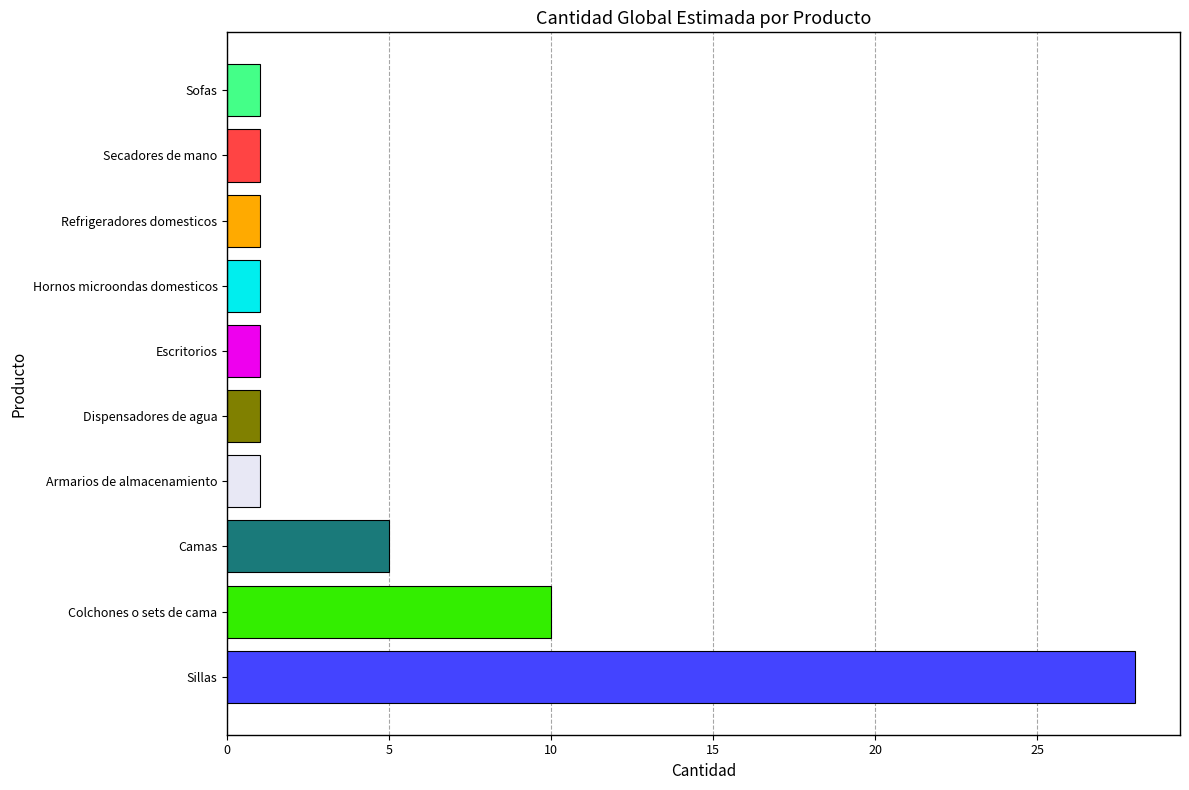

Reading bottom to top, transcribe all the data shown in this chart.

Sillas=28	Colchones o sets de cama=10	Camas=5	Armarios de almacenamiento=1	Dispensadores de agua=1	Escritorios=1	Hornos microondas domesticos=1	Refrigeradores domesticos=1	Secadores de mano=1	Sofas=1